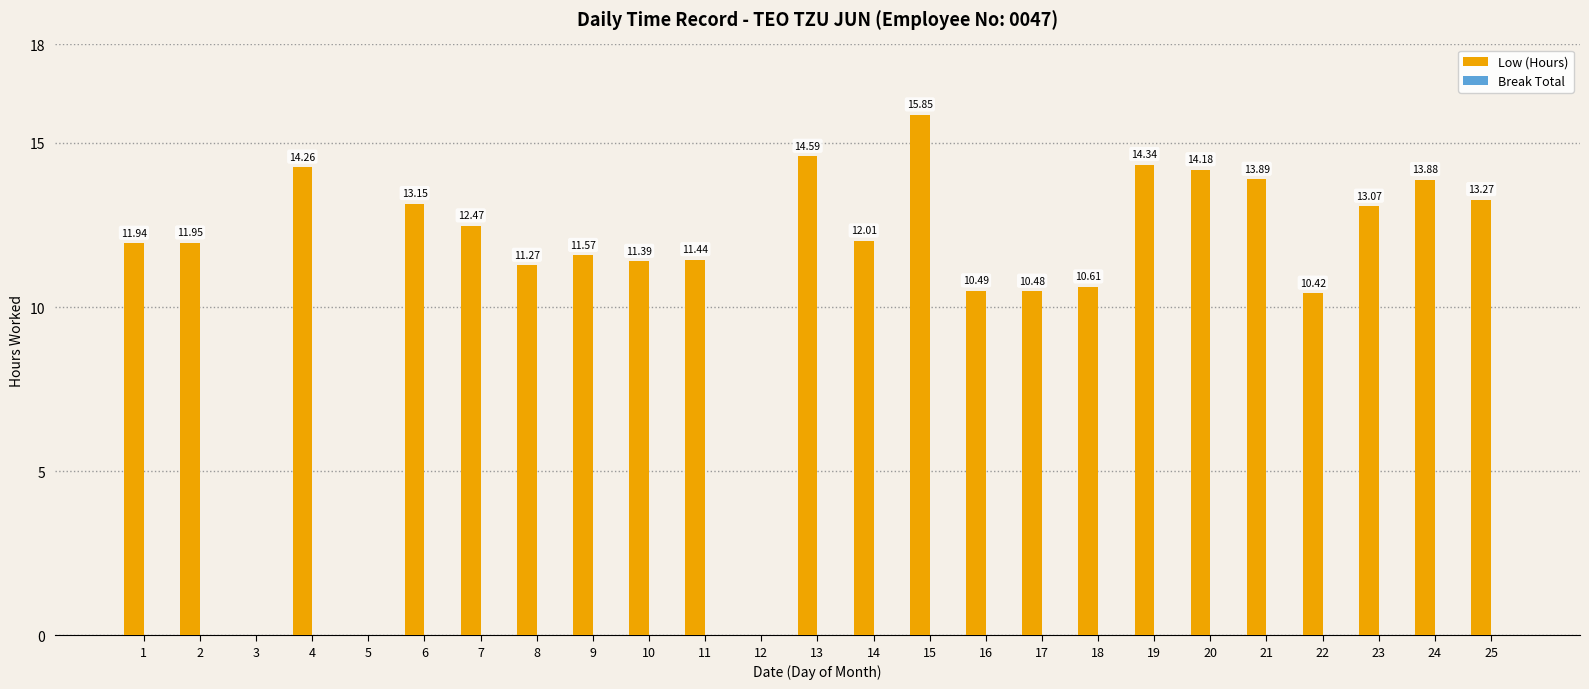

What is the sum of all values?

276.5